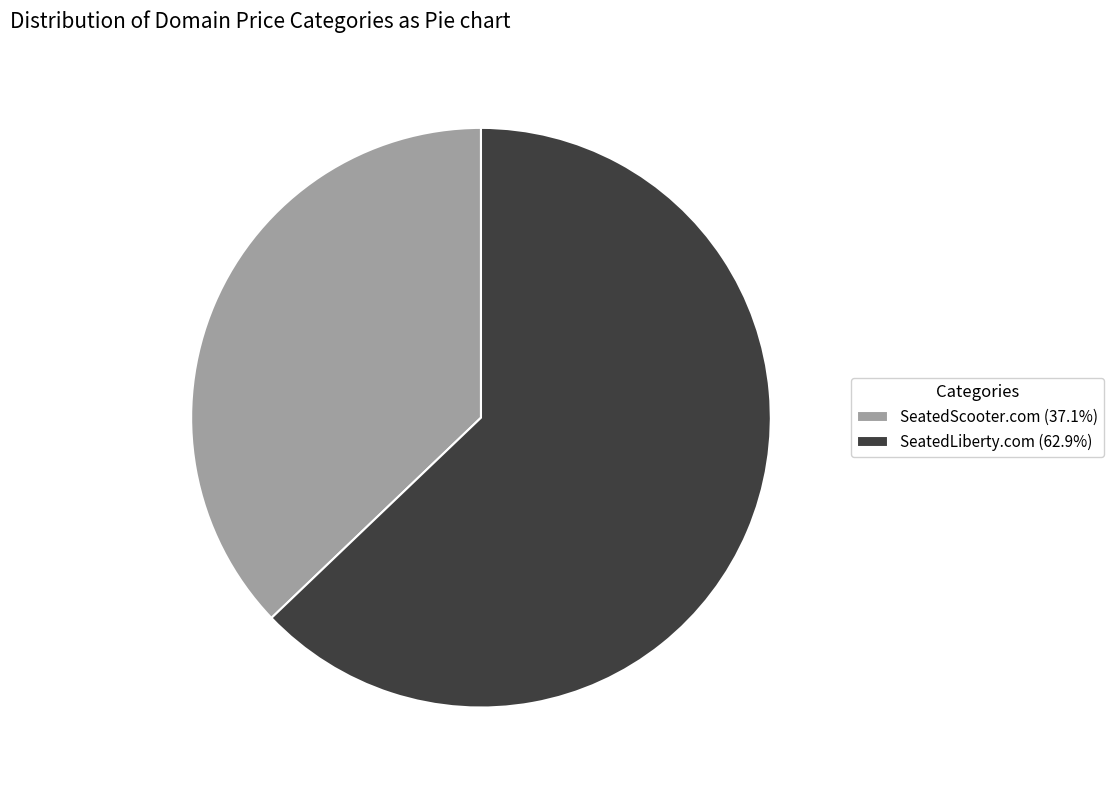

Rank the categories by value from highest to lowest.

SeatedLiberty.com, SeatedScooter.com